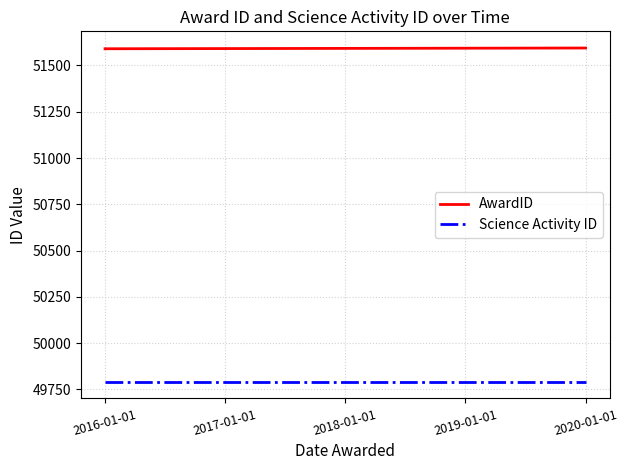

What position from the left is 2020-01-01?

5